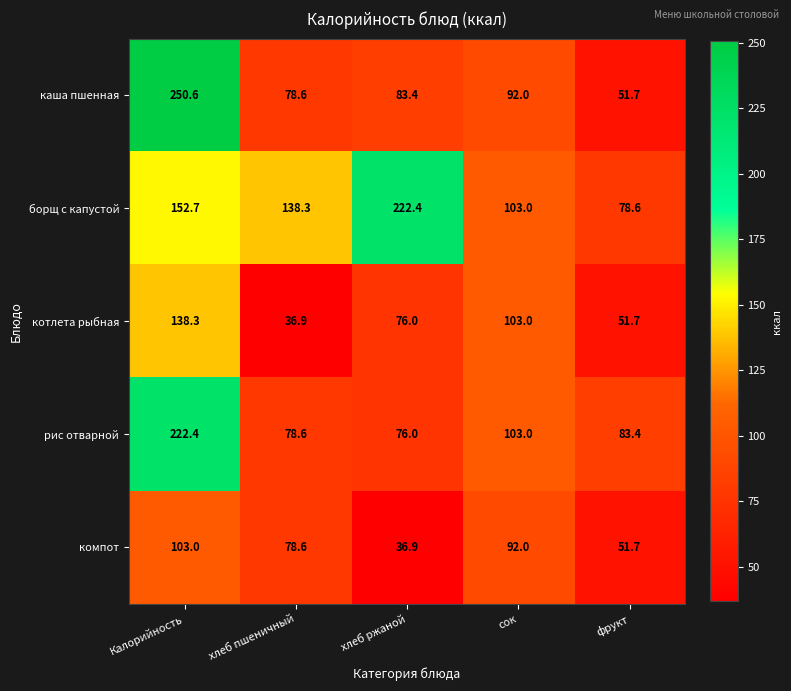

What is the difference between the каша пшенная values at хлеб пшеничный and Калорийность?

172.0